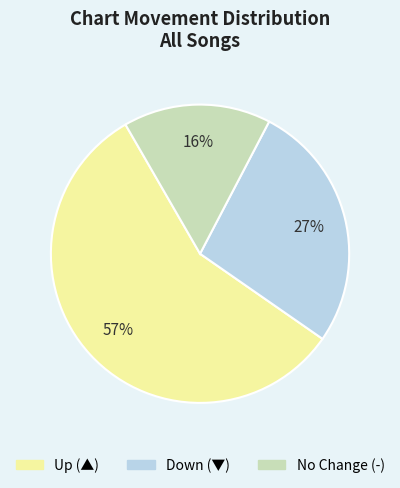

To the nearest percent, what is the average slice percentage?

33%